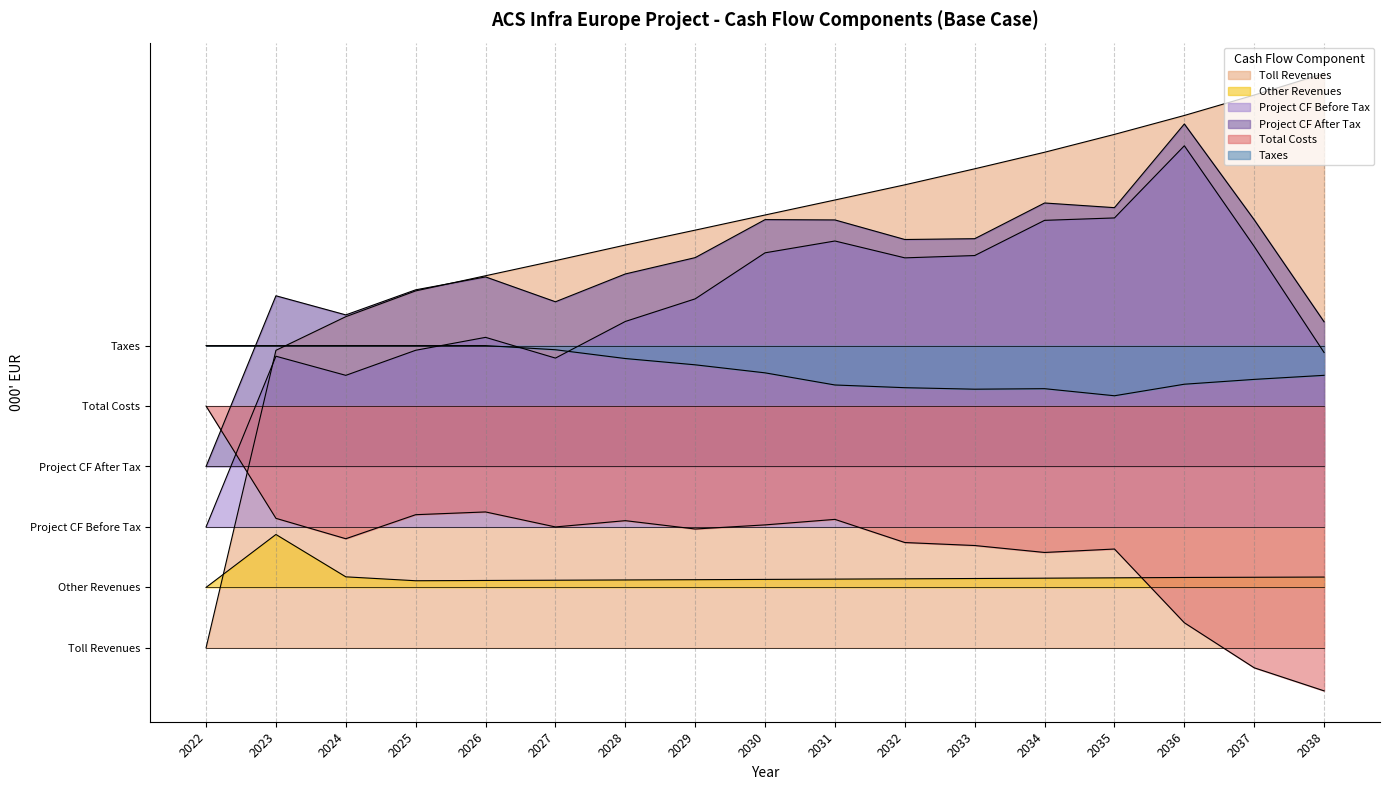

Which label corresponds to the largest value in the chart?

2038